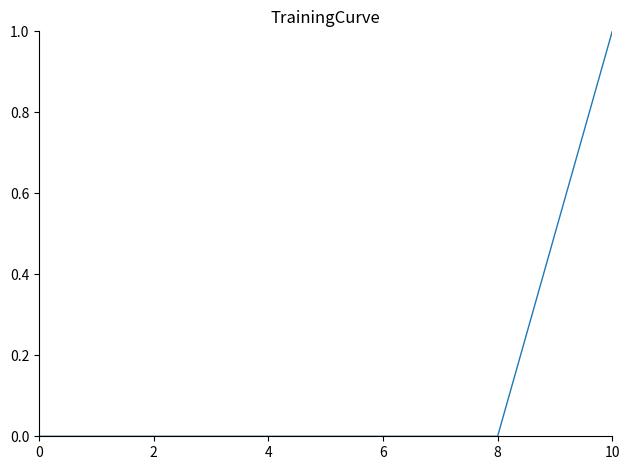

What is the difference between the maximum and minimum values?

1.0